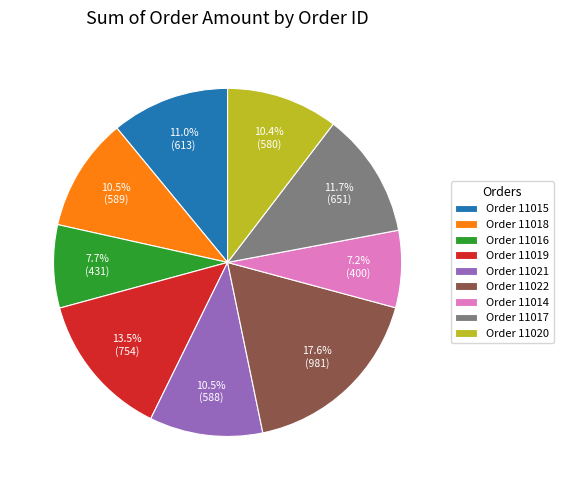

What is the smallest slice in the pie chart?

Order 11014